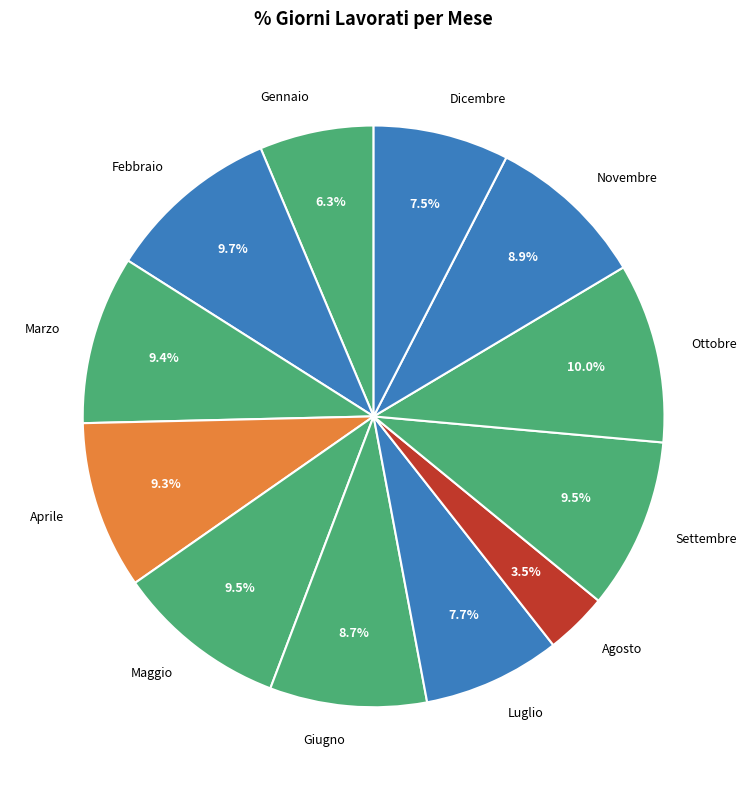

Is Aprile the majority of the pie?

No